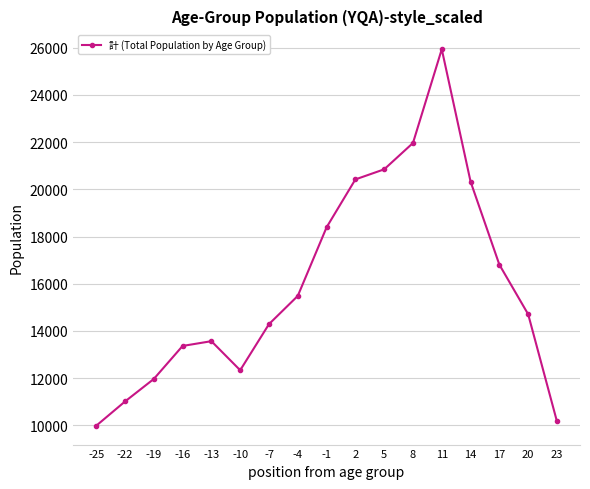

What is the difference between the maximum and minimum values?

15942